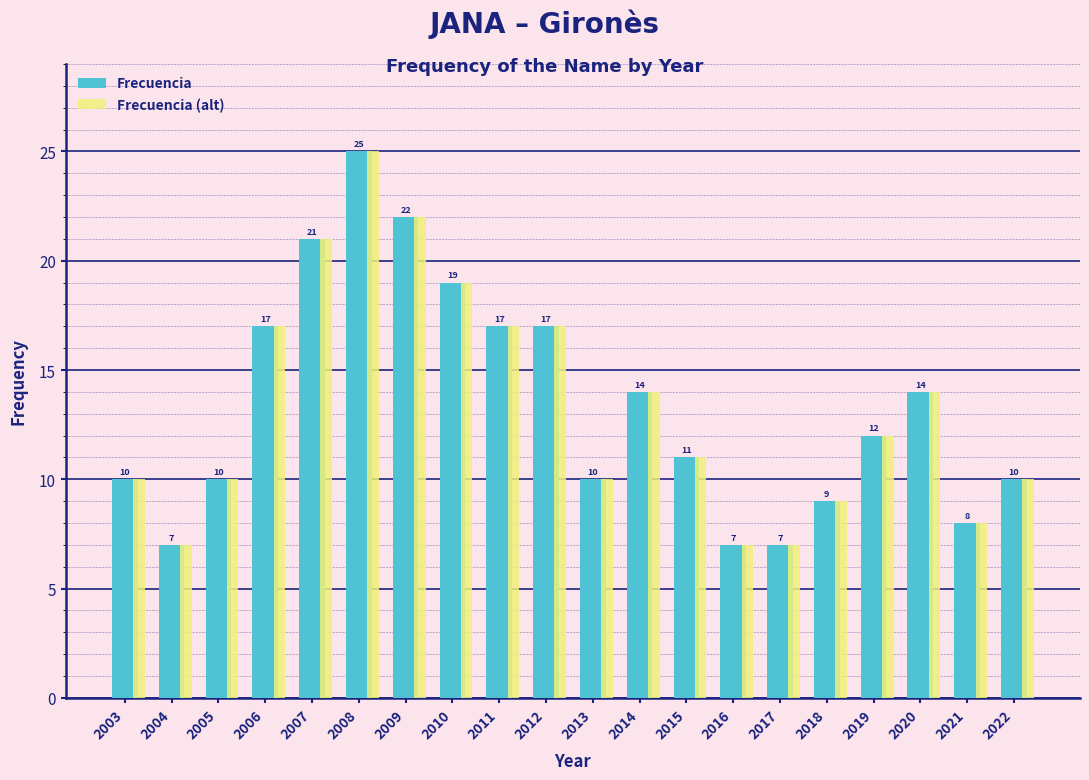

True or false: Frecuencia (alt) has a value of 10 at 2022.

True